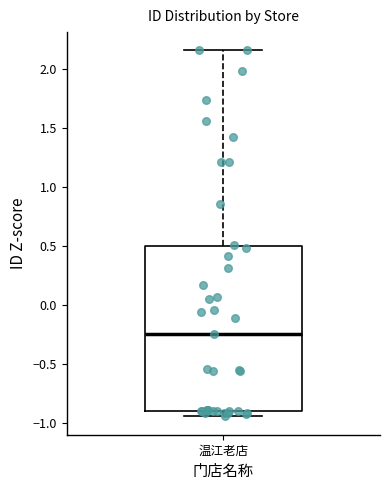

Read this box plot against the y-axis: the position of the median line, the range covered by the box, and the ends of both whiskers. The values are not printed on the chart, so give them approximately, as read against the axis.

median -0.25, box -0.90 to 0.50, whiskers -0.95 to 2.15